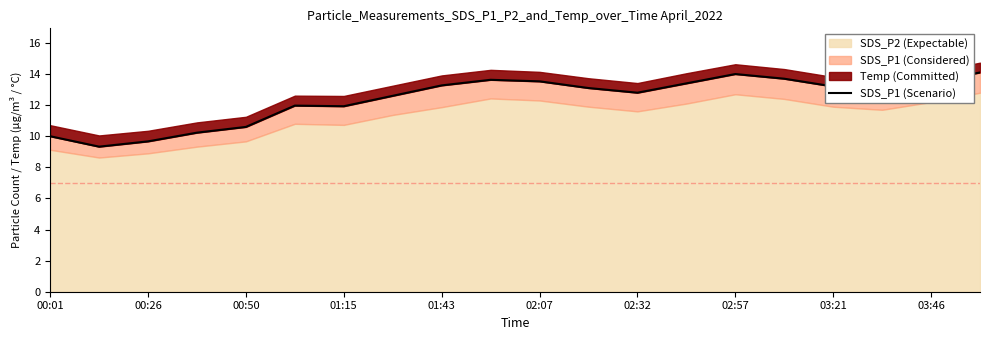

The chart shows a value of 13.4 at 13. True or false?

True